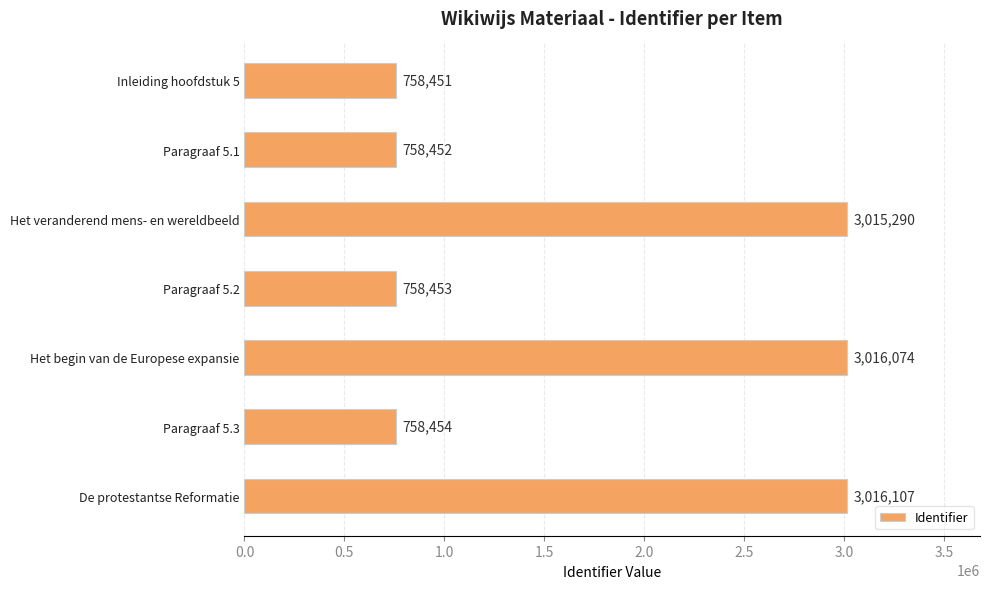

What is the difference between the maximum and minimum values?

2257656